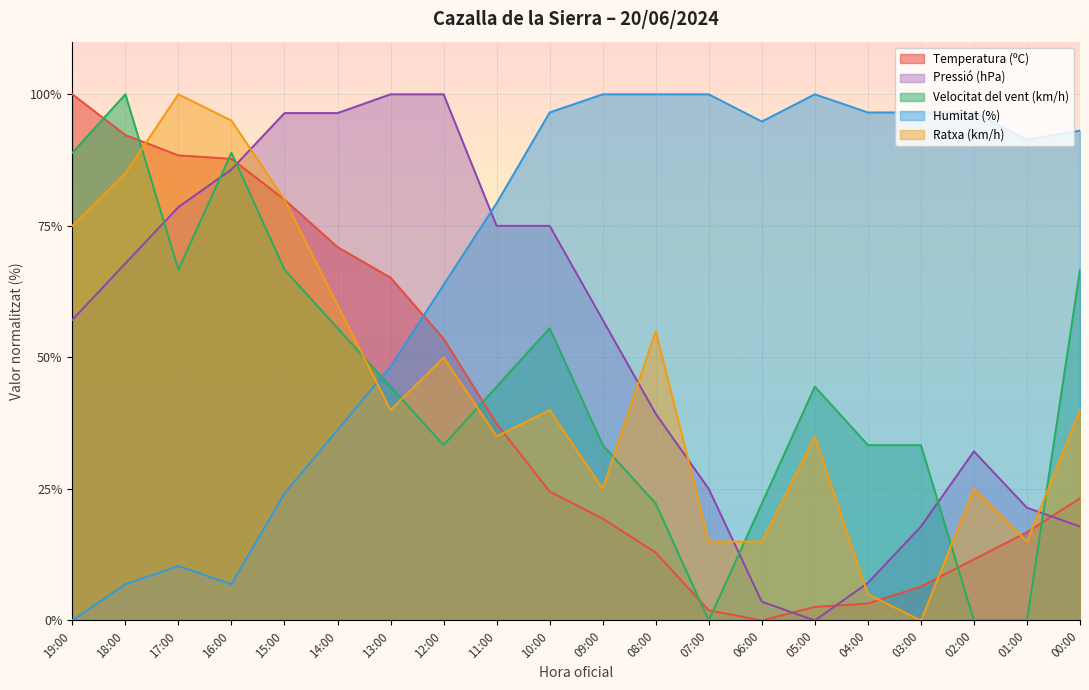

What is the label of the 7th point from the left?

13:00